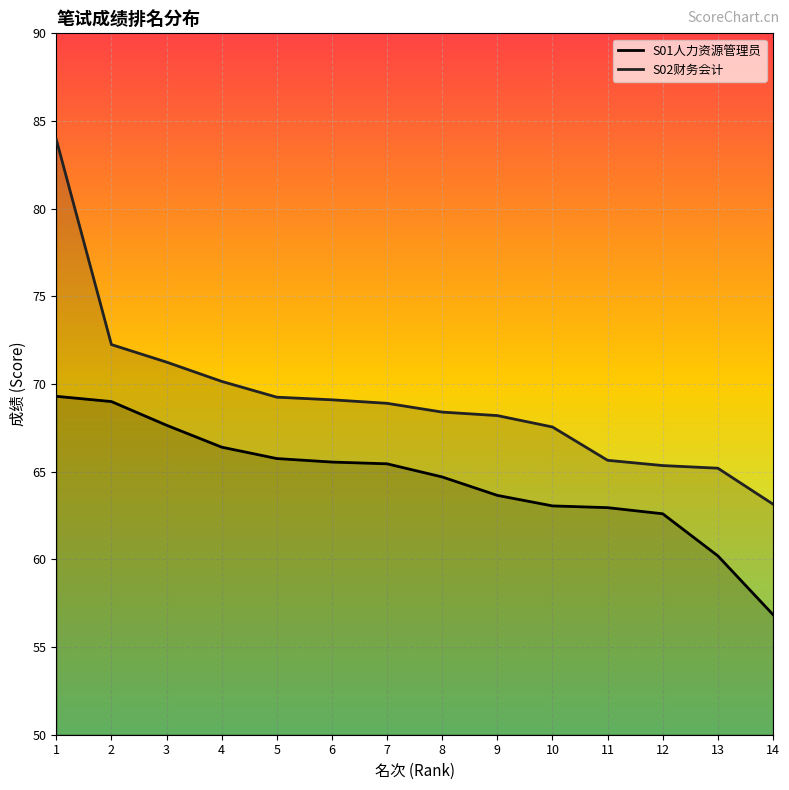

How many lines are shown in the chart?

2